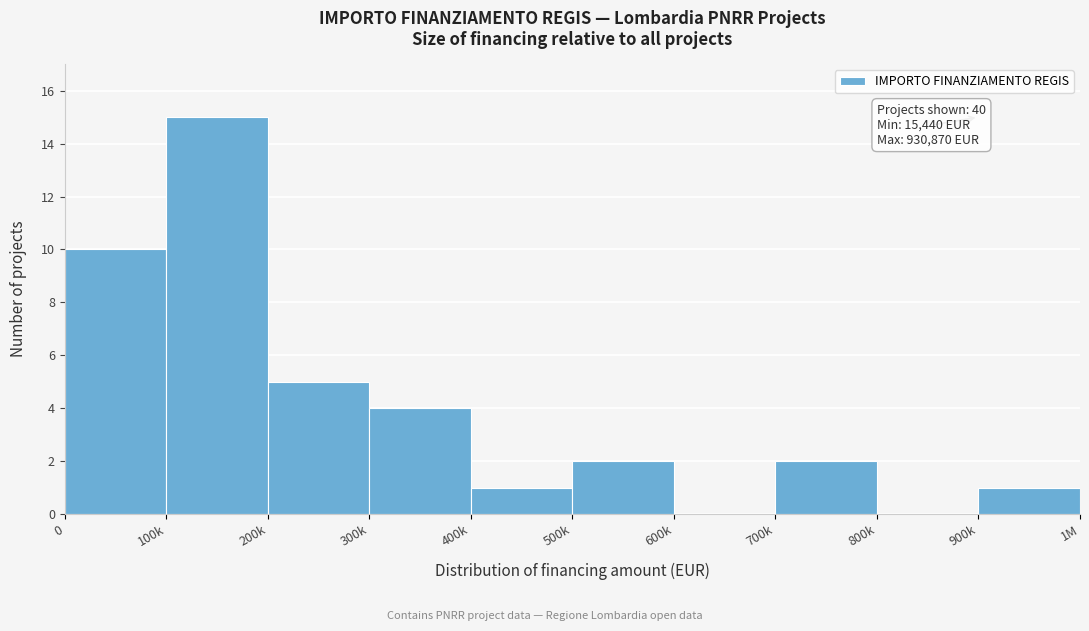

Reading left to right, transcribe all the data shown in this chart.

0=10	100k=15	200k=5	300k=4	400k=1	500k=2	600k=0	700k=2	800k=0	900k=1